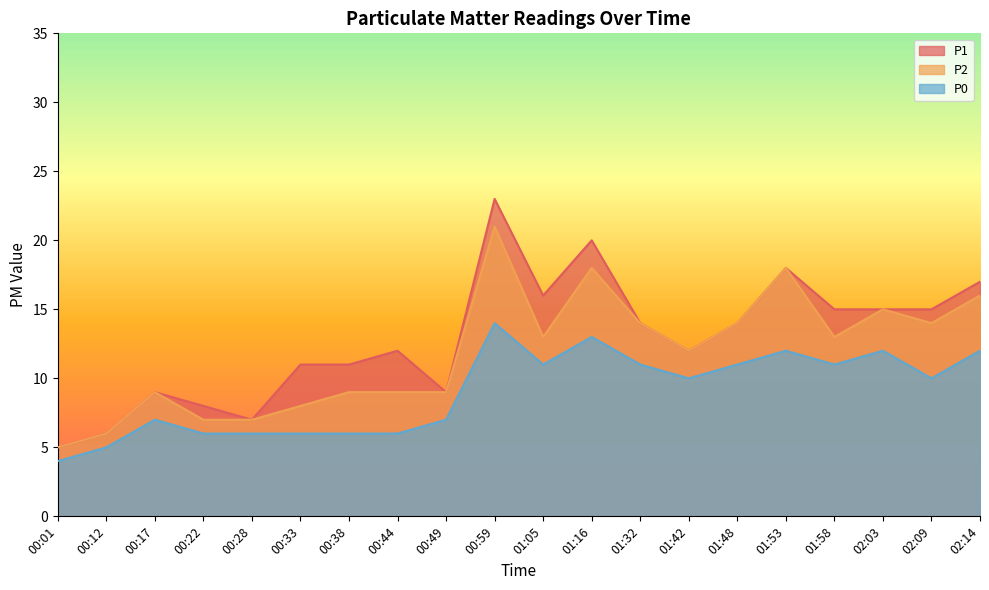

What is the difference between the maximum and minimum values in the P2 series?

16